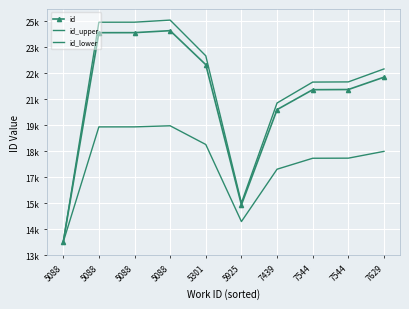

What is the difference between the second highest and minimum values in the id_lower series?

6040.1